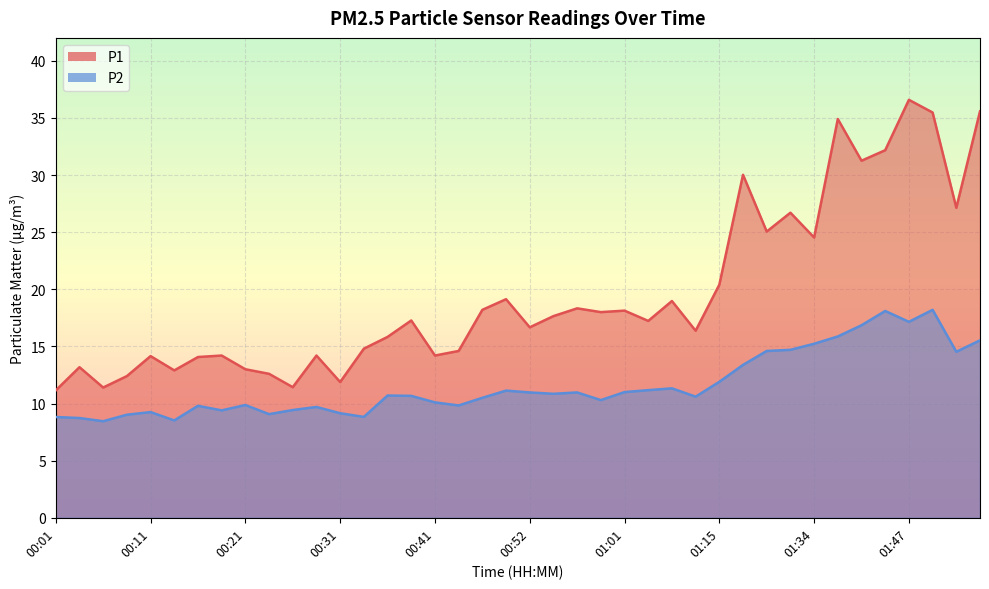

What is the maximum value for P1?

36.6